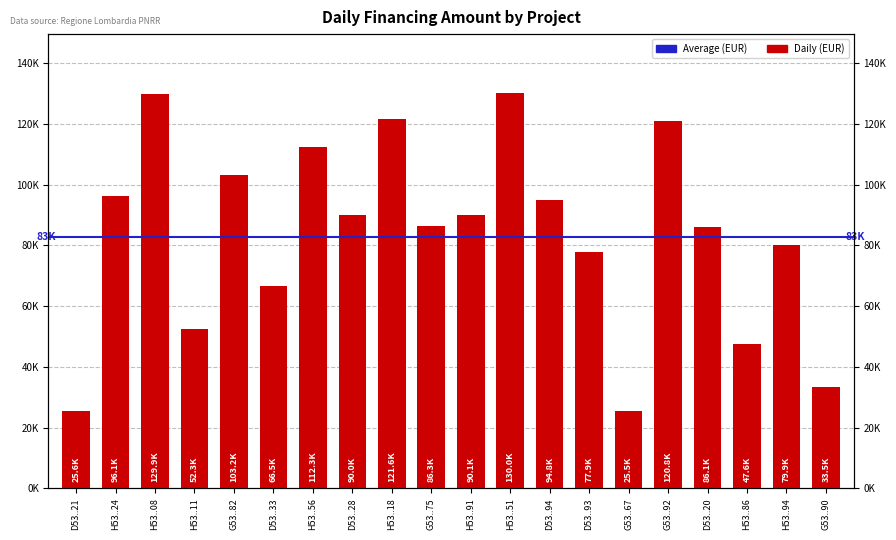

Approximately how many times larger is the value at D53..33 compared to G53..82?

0.6